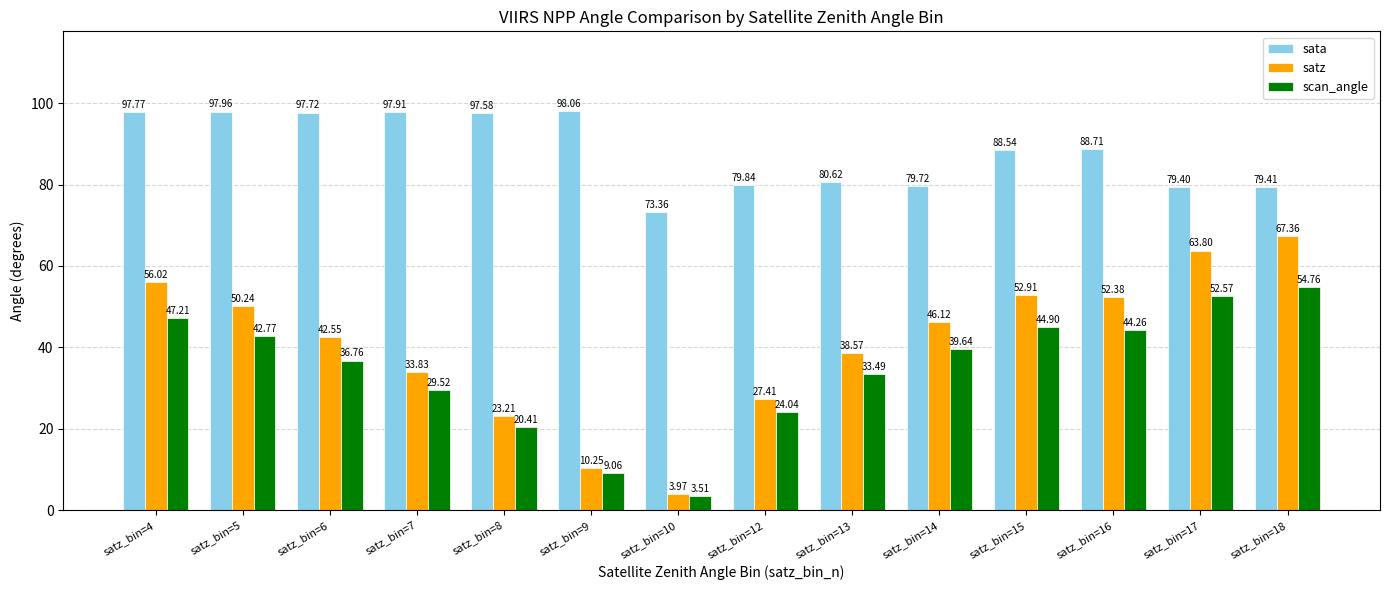

What is the minimum value shown in the chart?

3.5